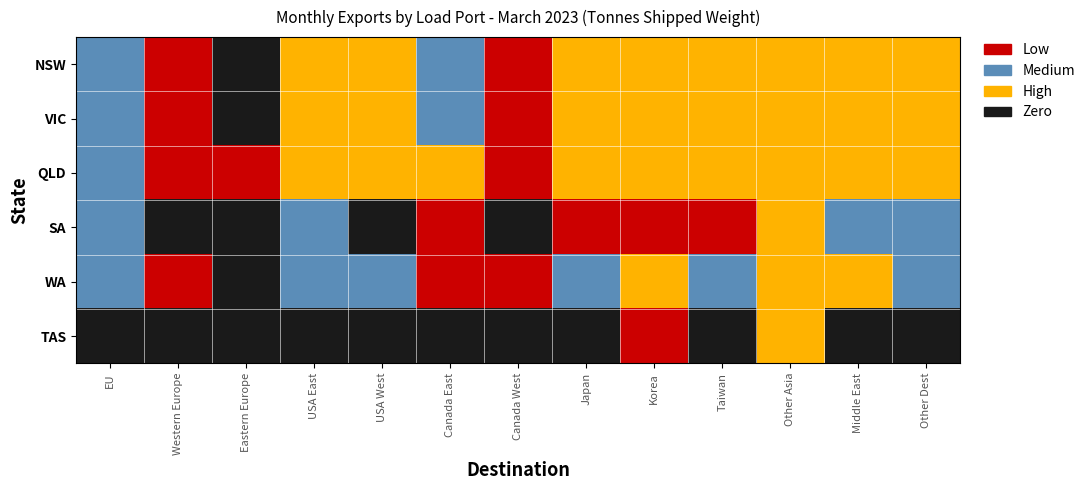

What is the total value across all series at EU?

7